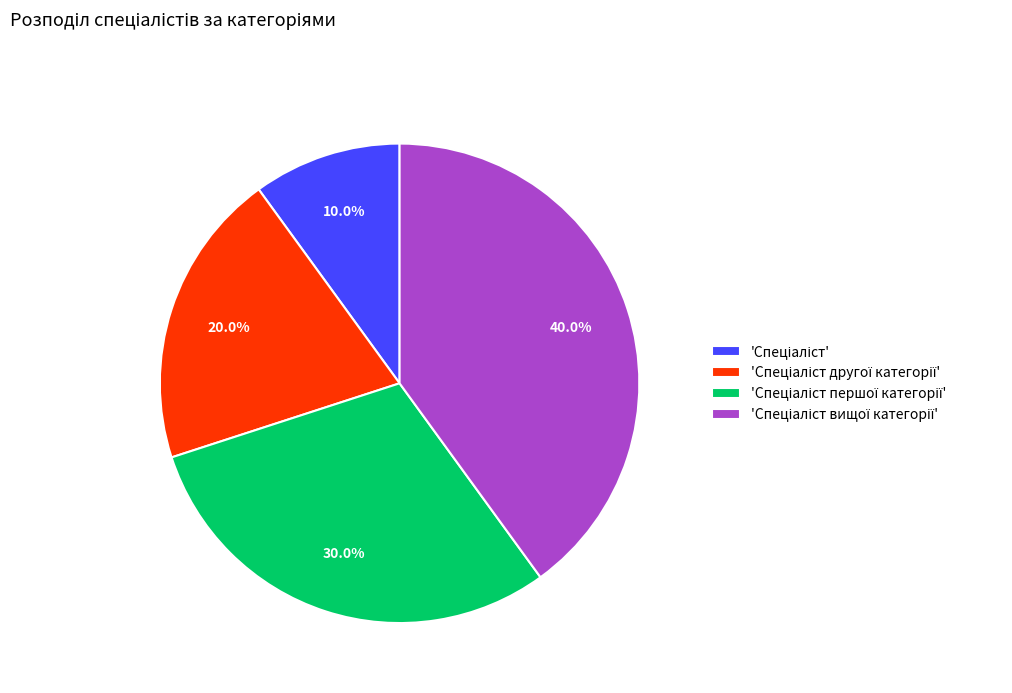

Is there any slice that represents more than half of the pie?

No